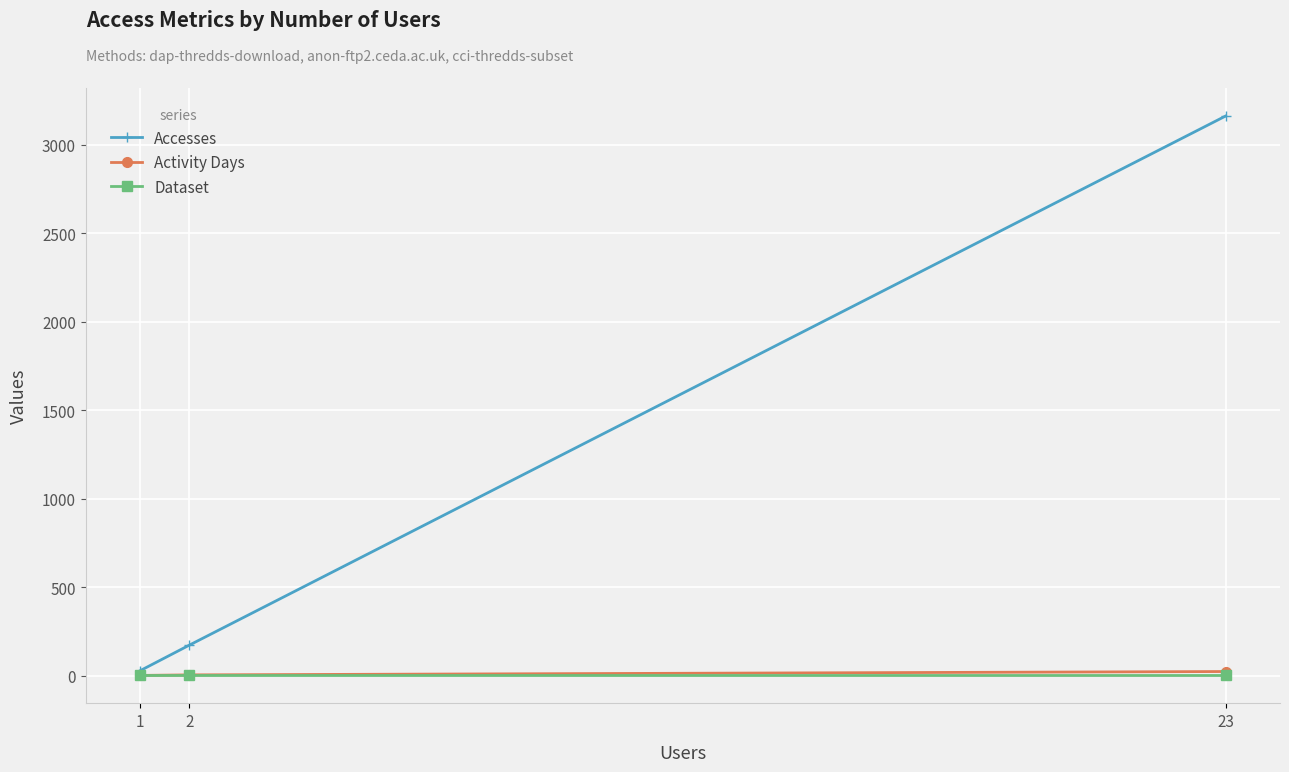

Rank the categories by Activity Days value from lowest to highest.

1, 2, 23